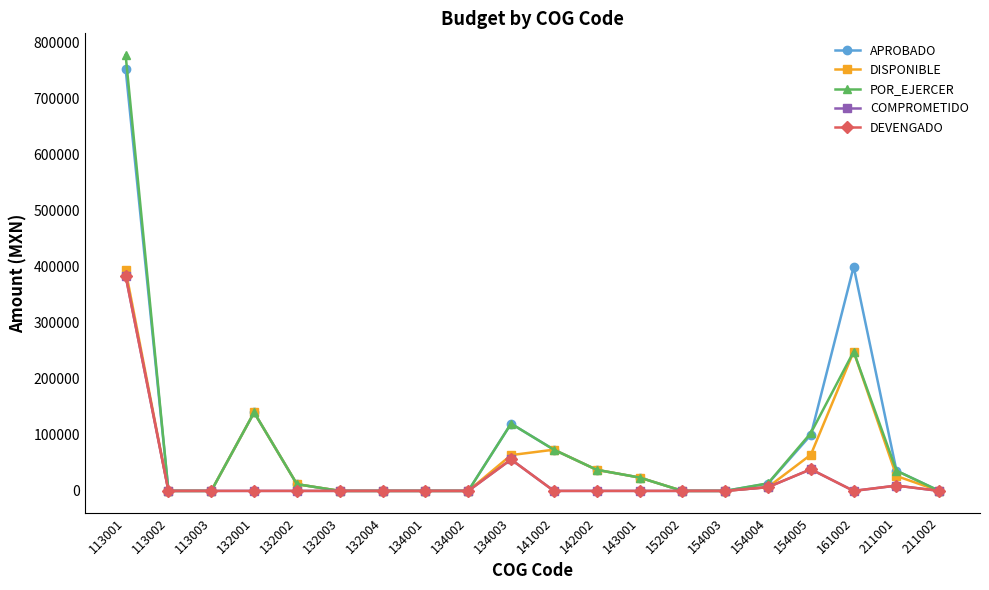

True or false: APROBADO and DEVENGADO intersect in this chart.

False